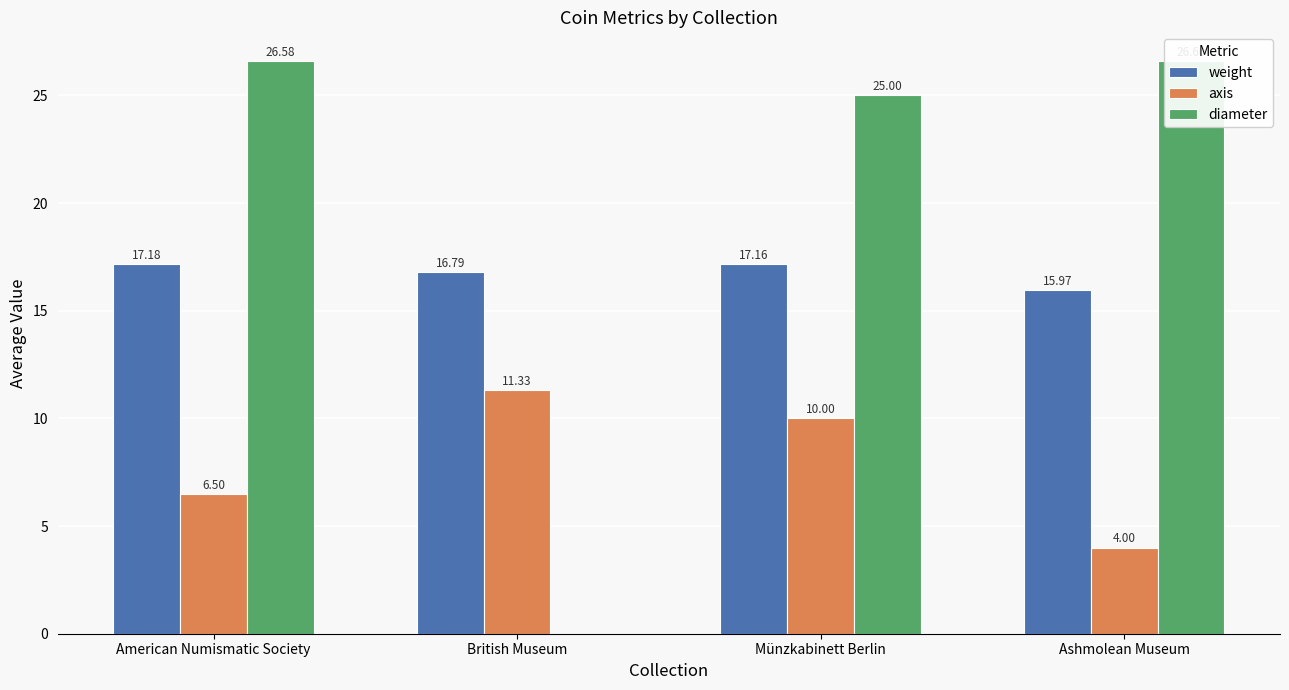

What is the sum of the diameter values at British Museum and Ashmolean Museum?

26.6